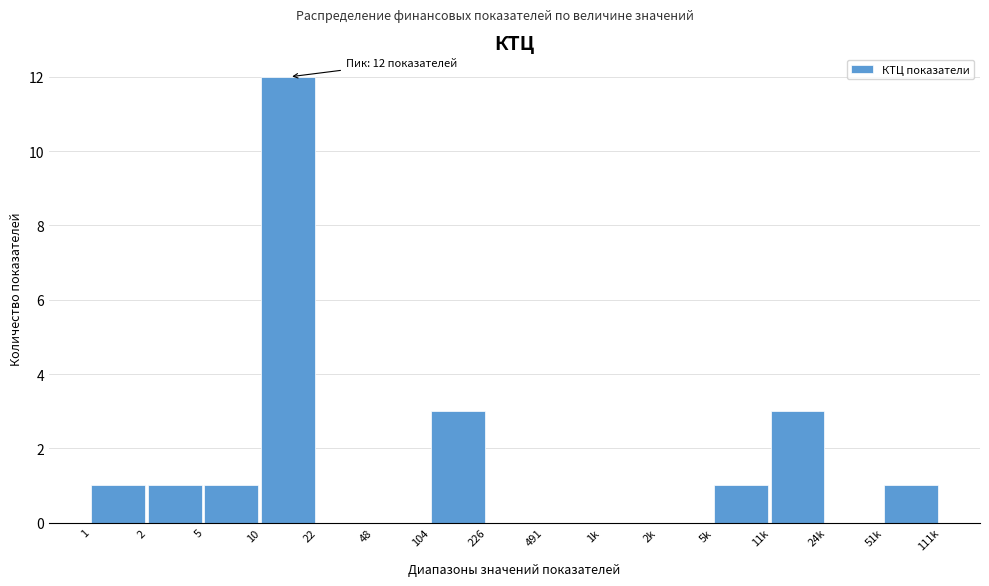

Reading left to right, transcribe all the data shown in this chart.

1=1	2=1	5=1	10=12	22=0	48=0	104=3	226=0	491=0	1k=0	2k=0	5k=1	11k=3	24k=0	51k=1